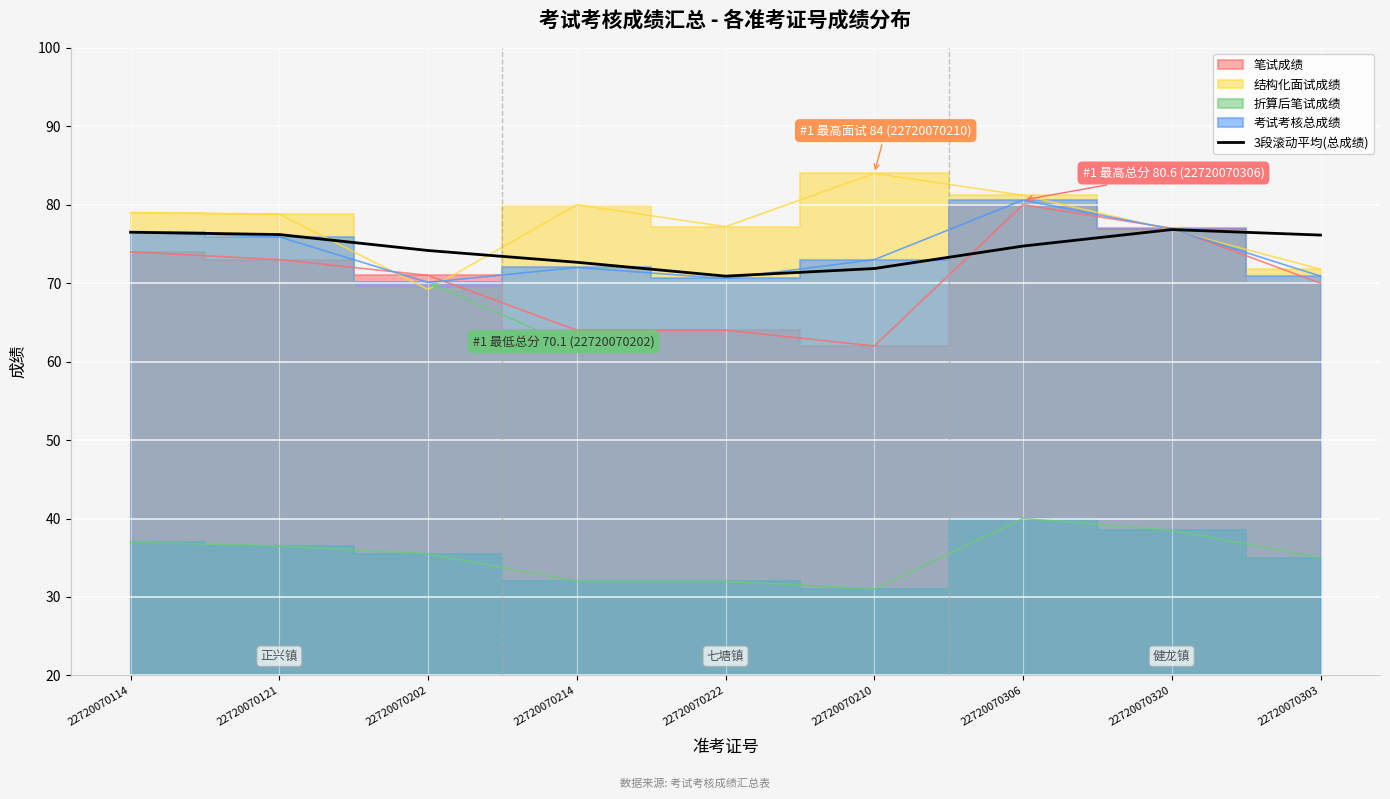

True or false: 3段滚动平均(总成绩) has a value of 24.2 at 22720070202.

False